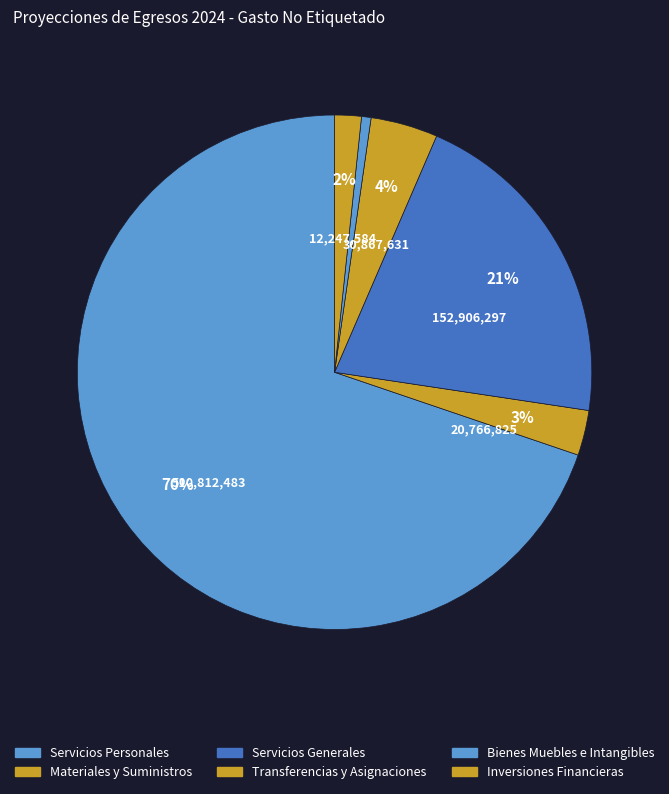

True or false: Bienes Muebles e Intangibles accounts for 12% of the total.

False